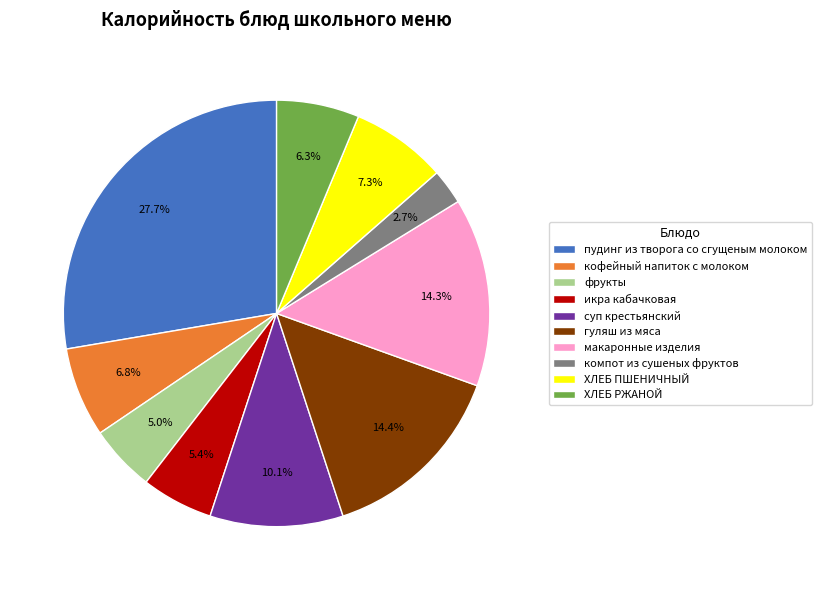

To the nearest percent, what is the difference between the largest and smallest slice percentages?

25%